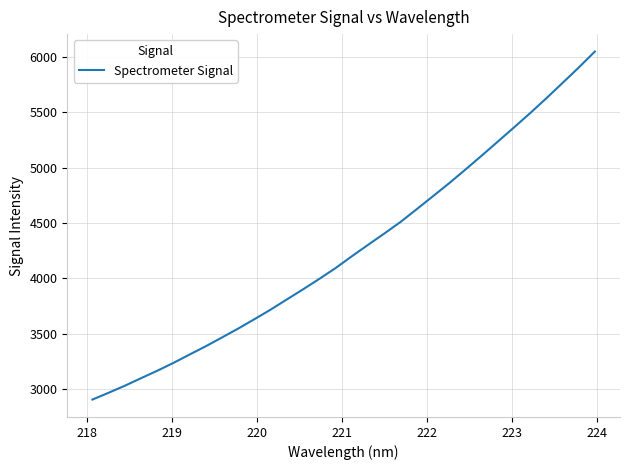

What is the maximum value shown in the chart?

6045.7